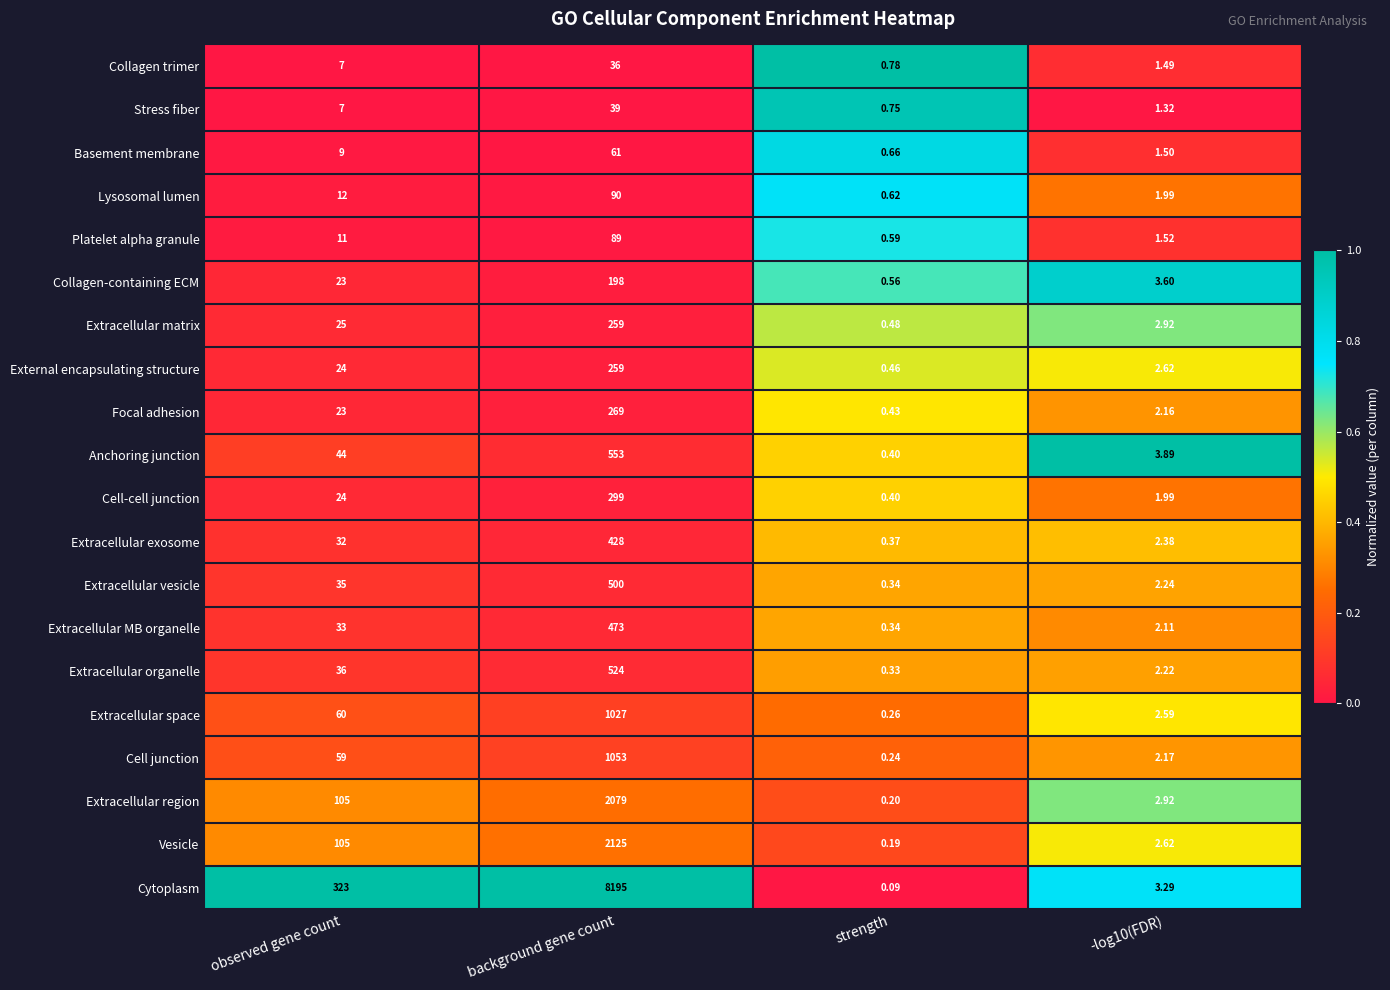

Which series has the largest total across all categories?

Cytoplasm